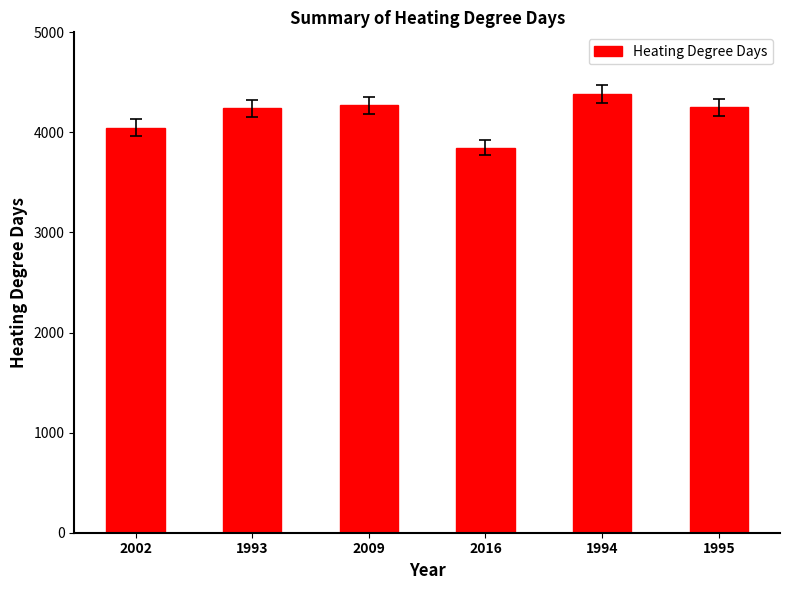

How many series are shown in this chart?

1